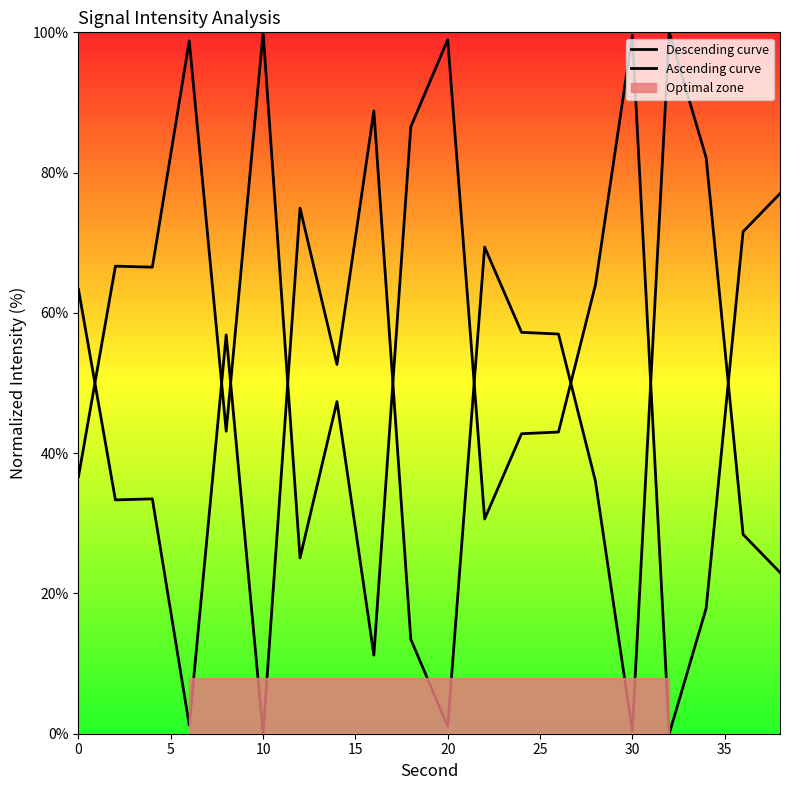

How many distinct data groups are displayed?

2